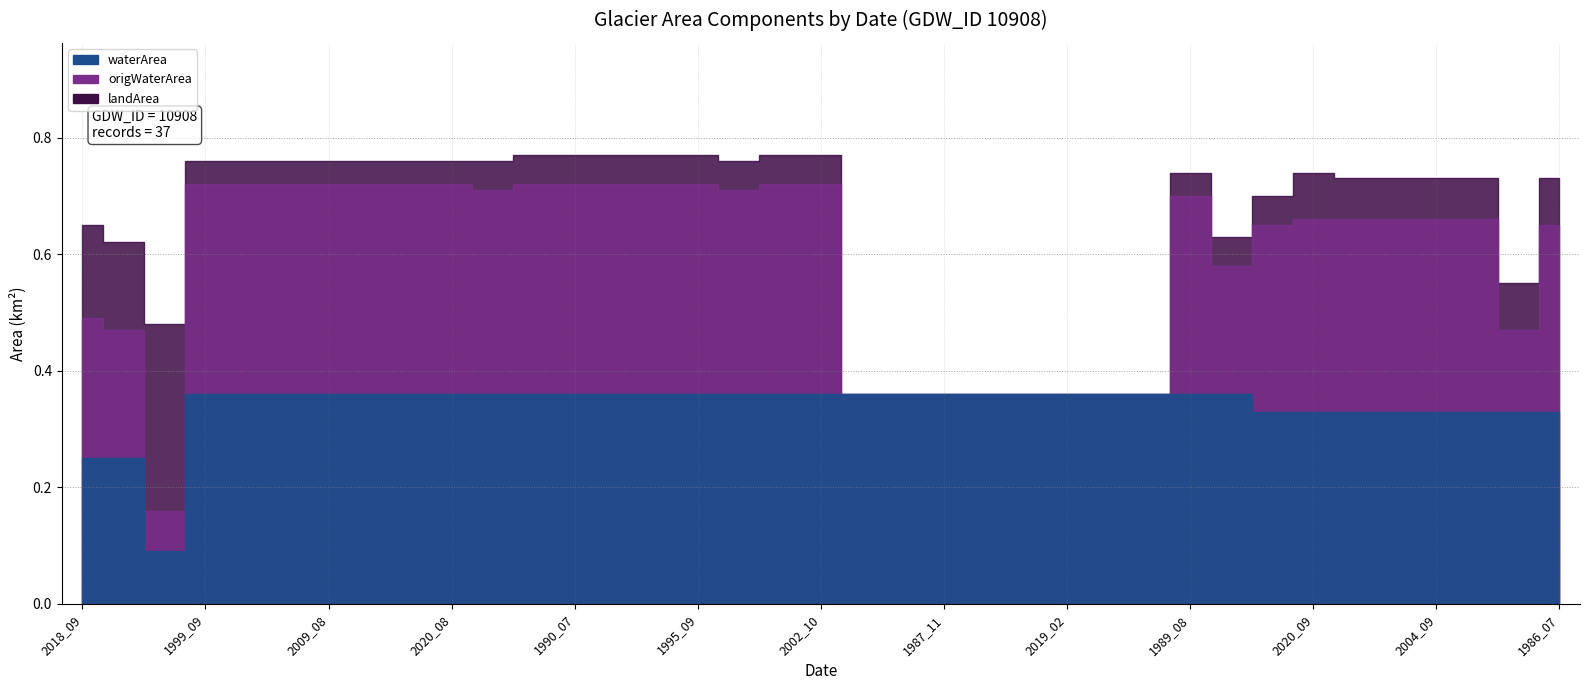

What is the difference between the second highest and minimum values in the landArea series?

0.2